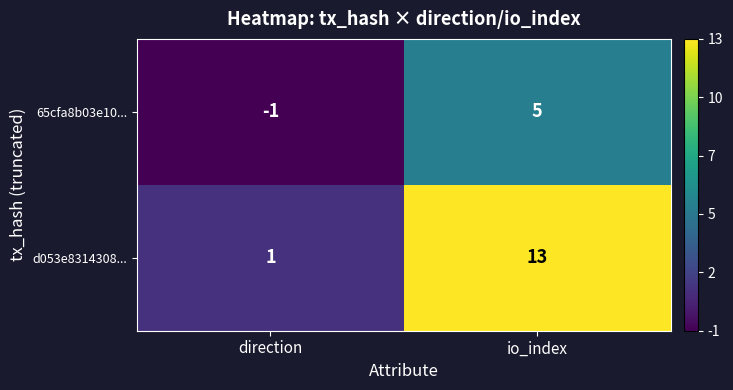

What is the sum of all d053e8314308... values?

14